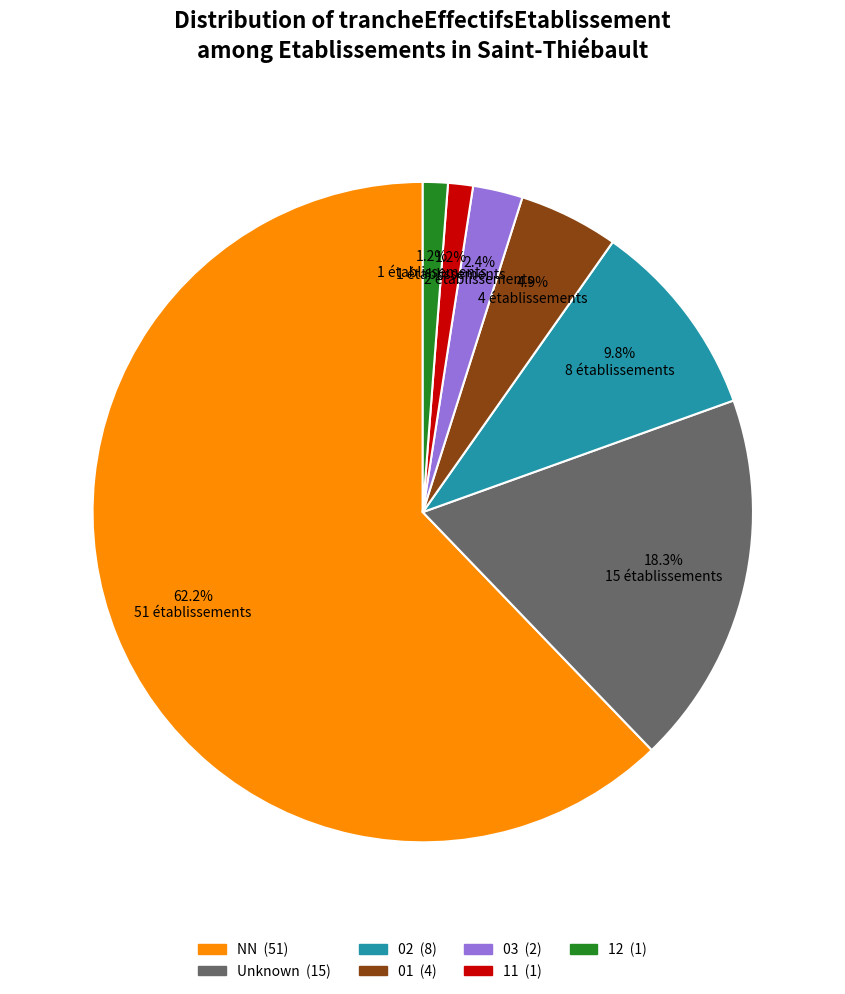

Is there any slice that represents more than half of the pie?

Yes